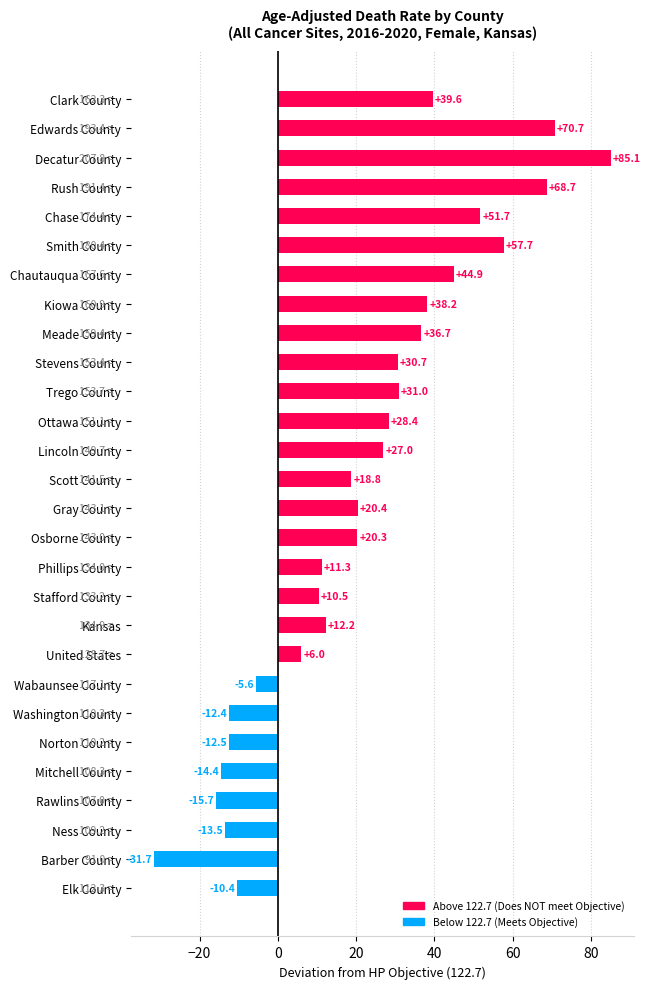

How many values are below 20?

13